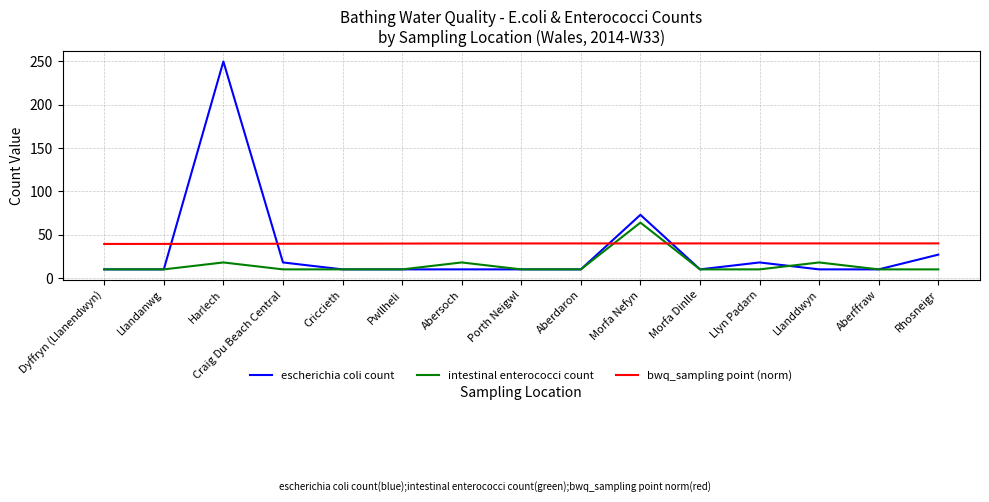

At which category is the sum across all series the highest?

Harlech